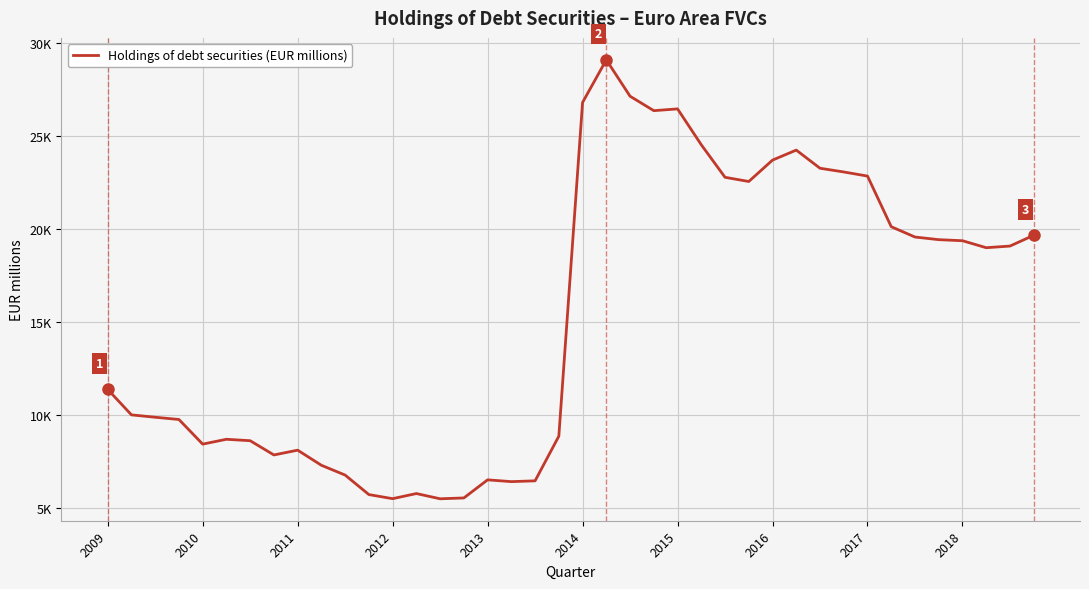

What is the minimum value shown in the chart?

5507.0